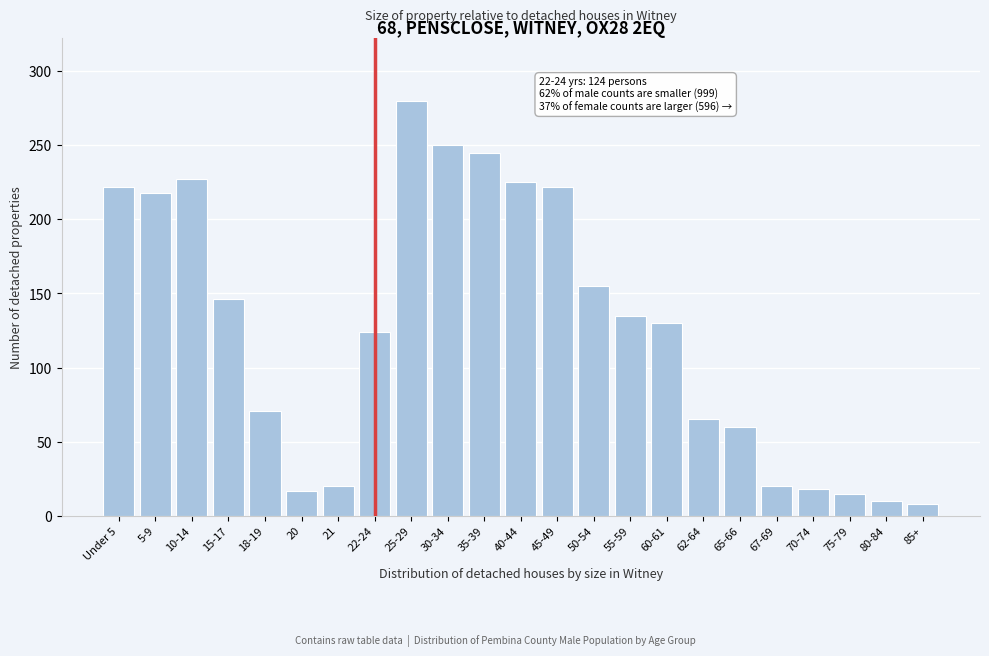

What is the average value?

125